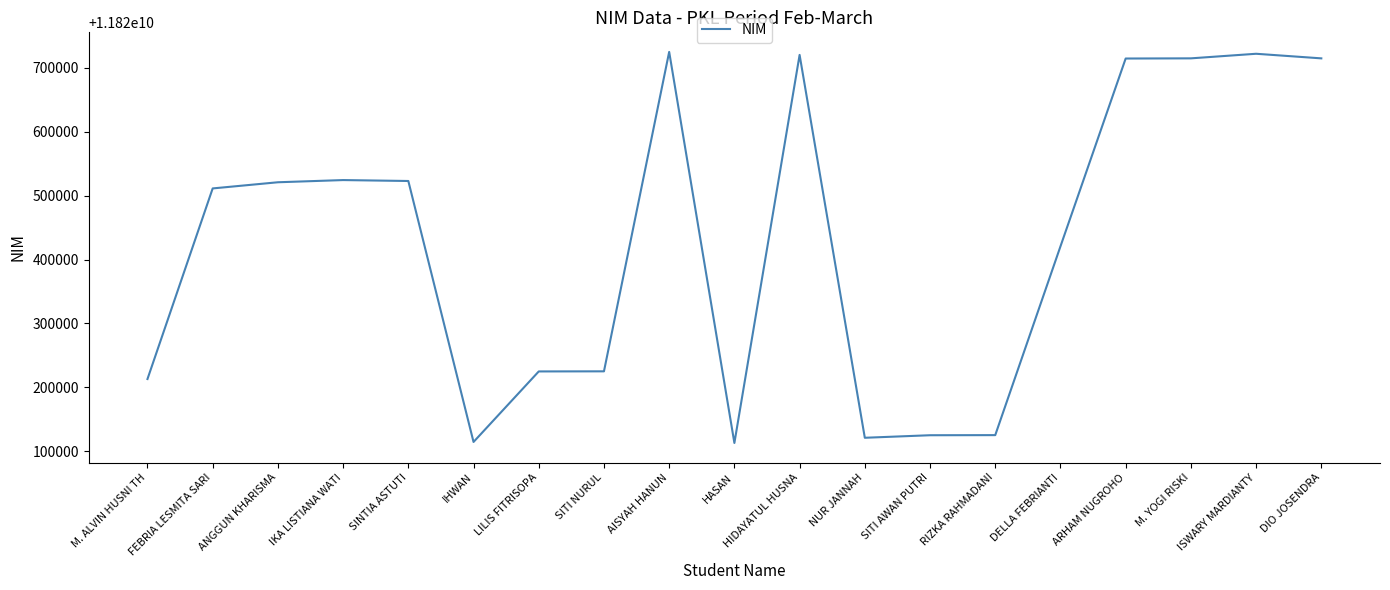

What position from the right is IHWAN?

14